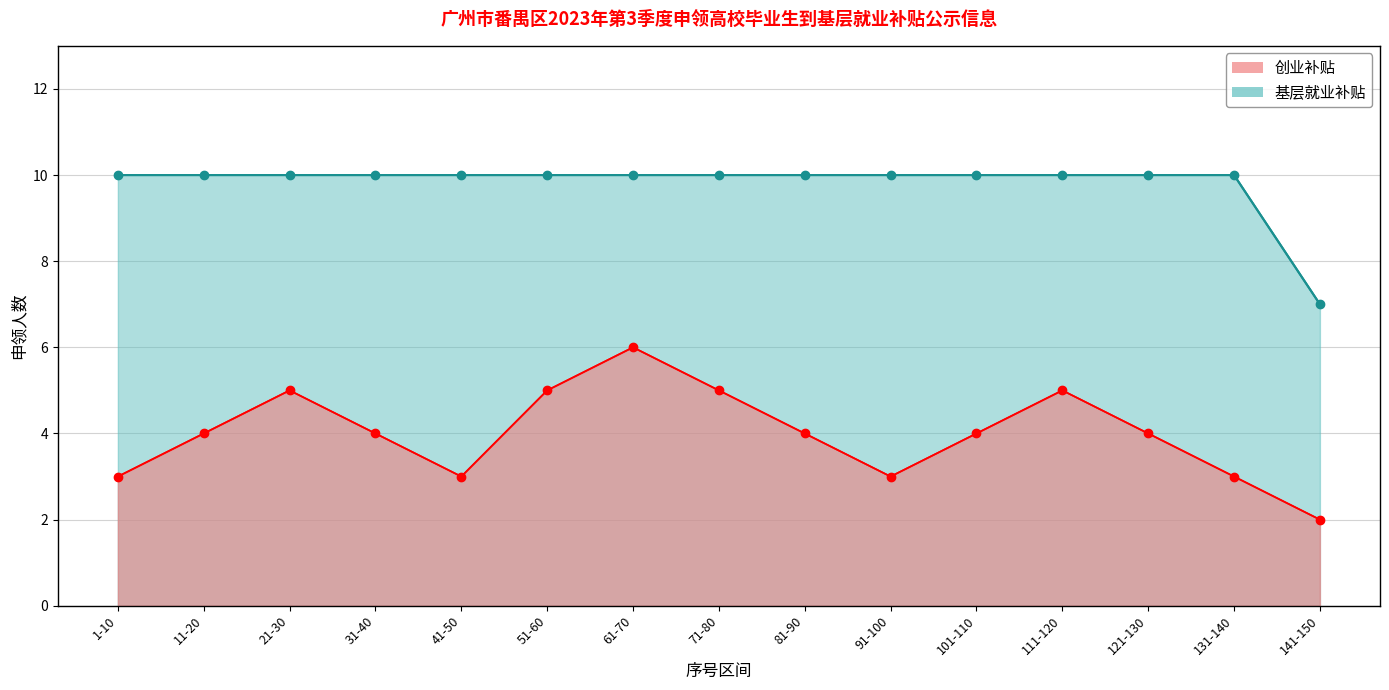

Count the 基层就业补贴 (points) values in the range 10 to 11.

14